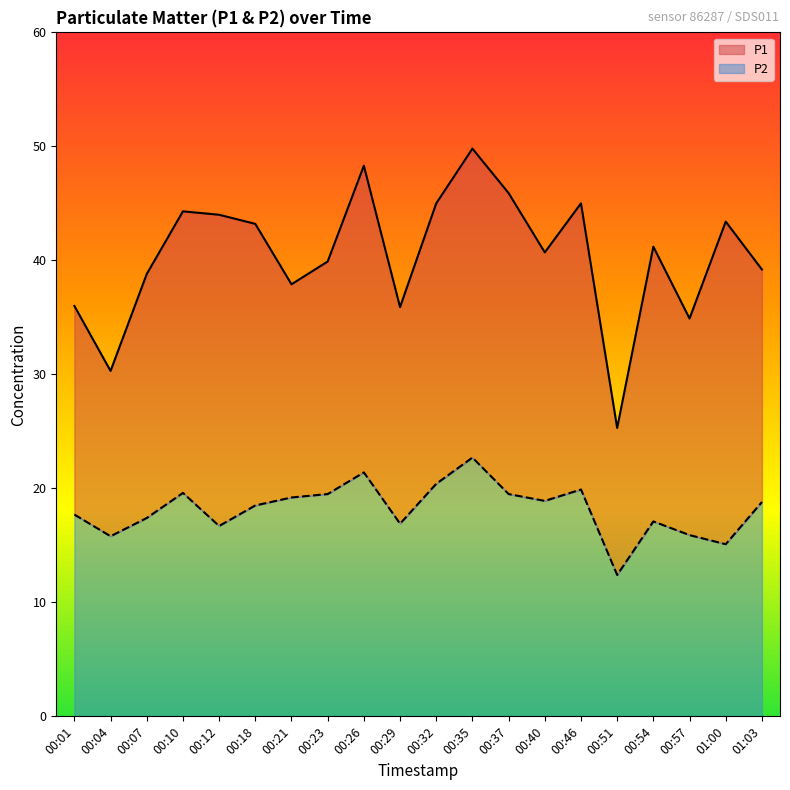

Is the value of P2 at 01:00 greater than the value of P1 at 00:21?

No